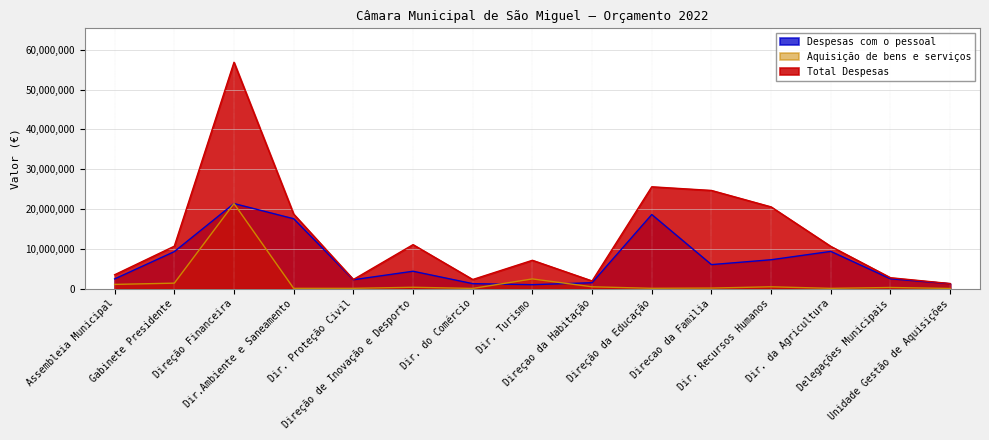

Is it true that Aquisição de bens e serviços equals 19988 at Unidade Gestão de Aquisições?

False